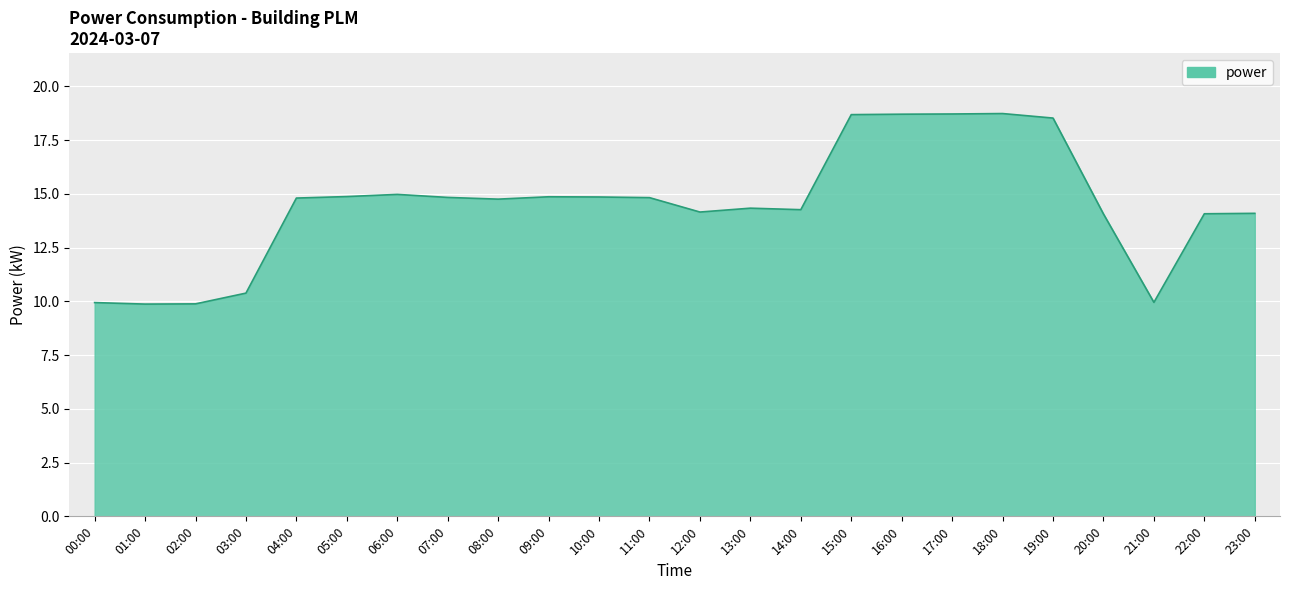

Between 22:00 and 19:00, which is larger?

19:00